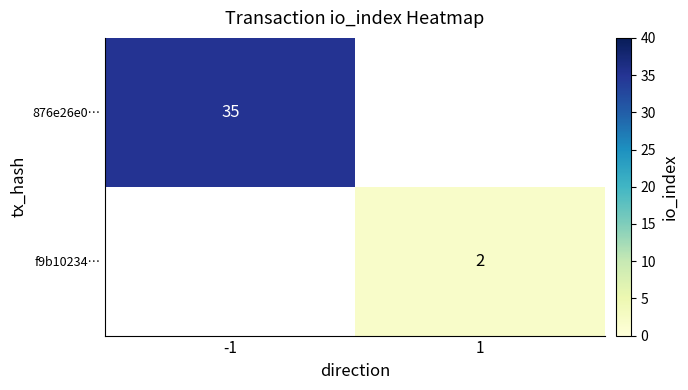

The 876e26e0… series shows 35 at -1. True or false?

True